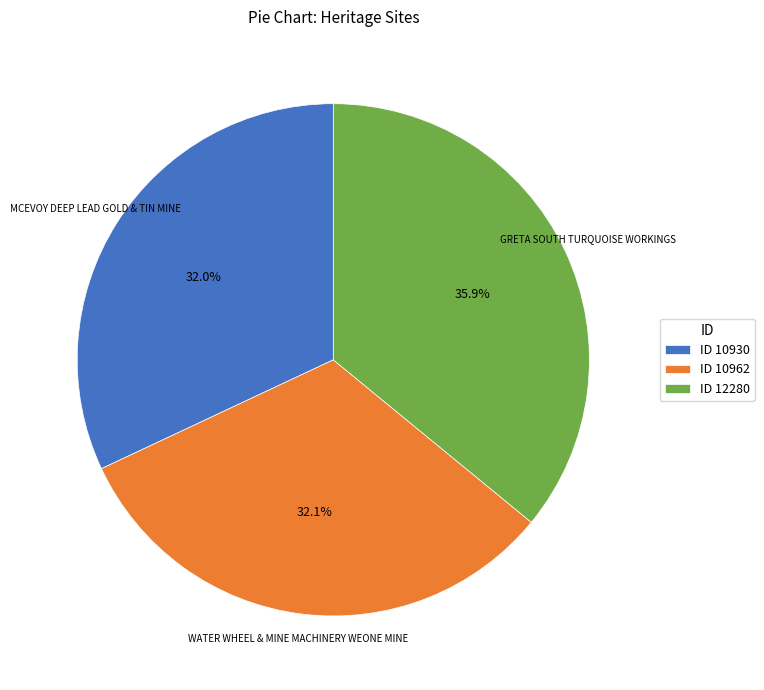

Does WATER WHEEL & MINE MACHINERY WEONE MINE represent more than half of the total?

No